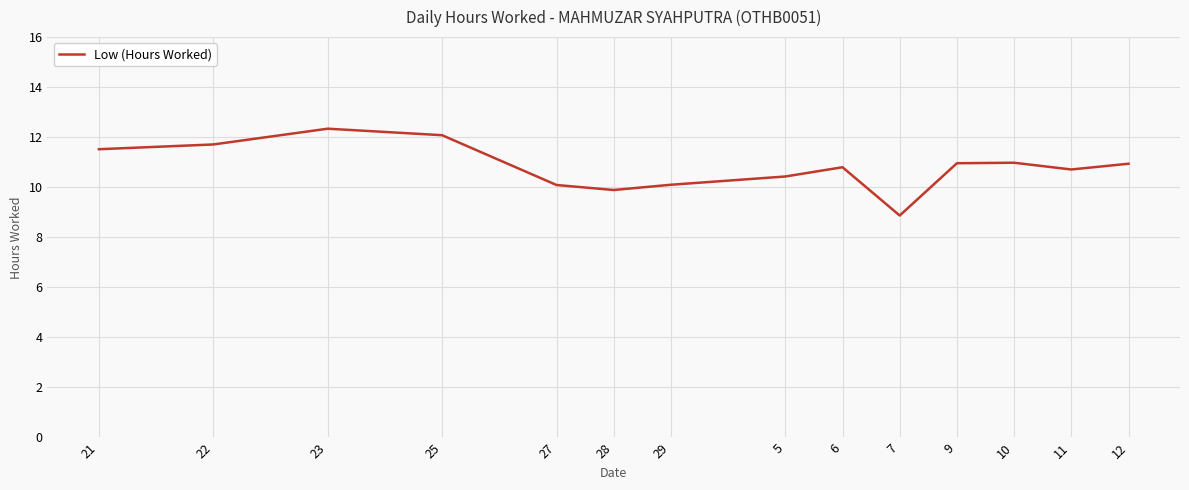

Approximately how many times larger is the value at 29 compared to 5?

1.0